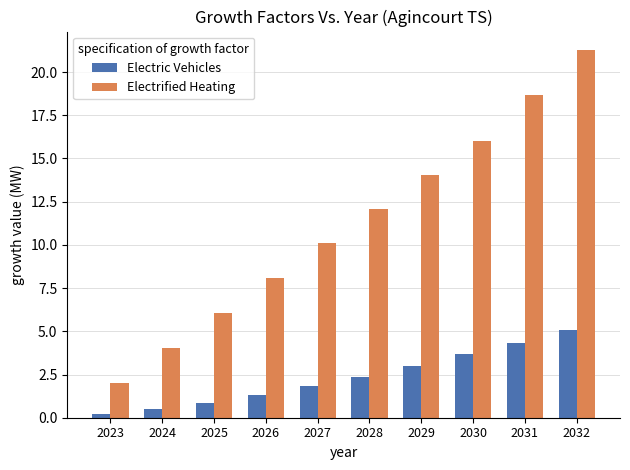

The Electrified Heating series shows 3.9 at 2028. True or false?

False